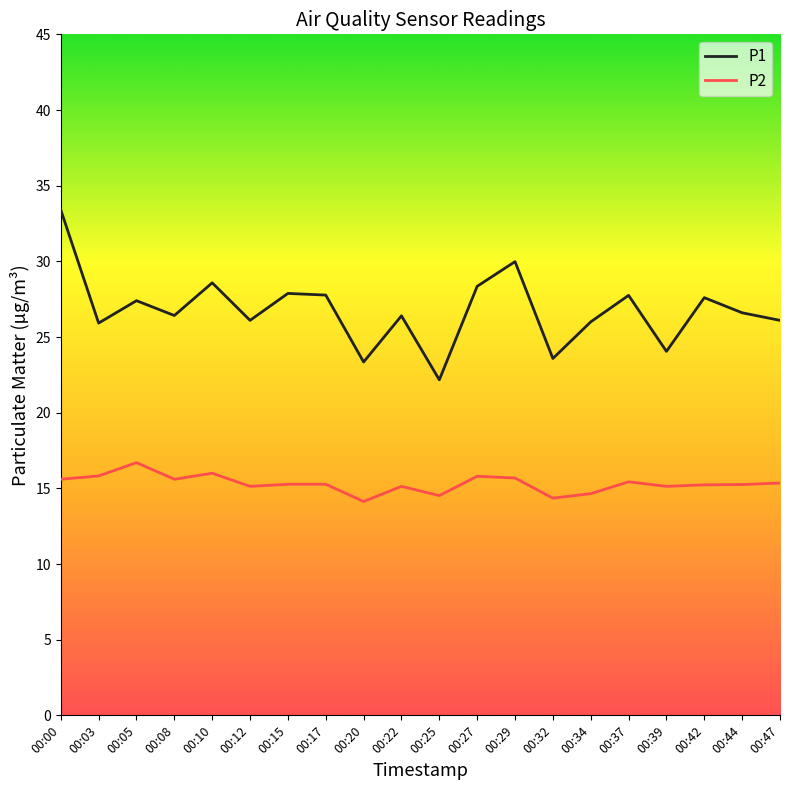

At 00:32, list the series in order from largest to smallest.

P1, P2